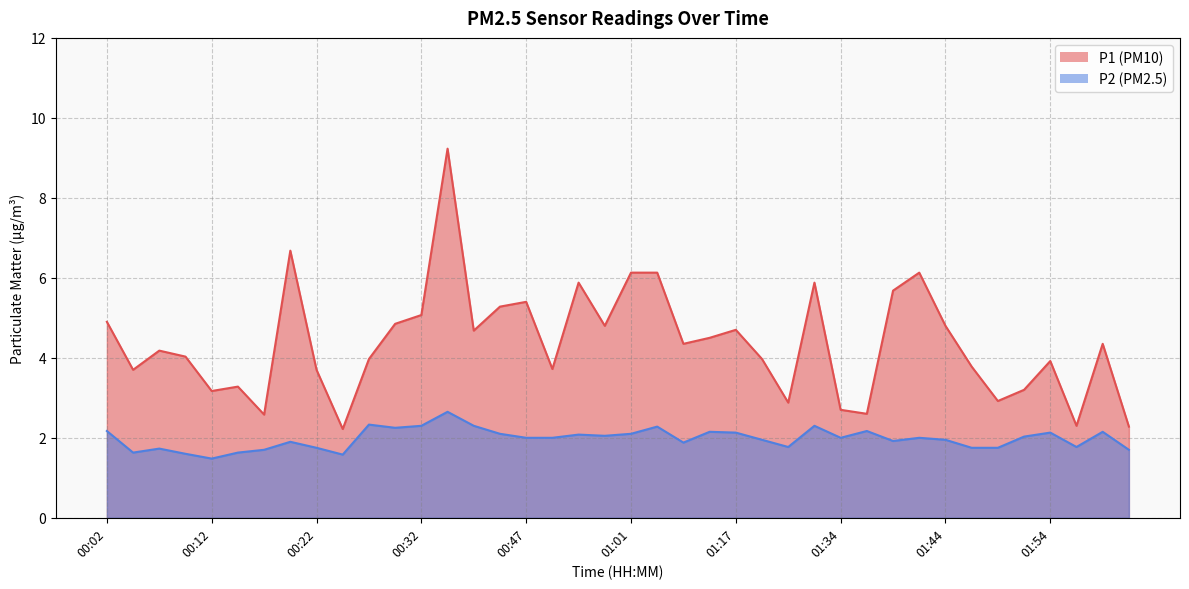

At how many categories does at least one series exceed 4?

22